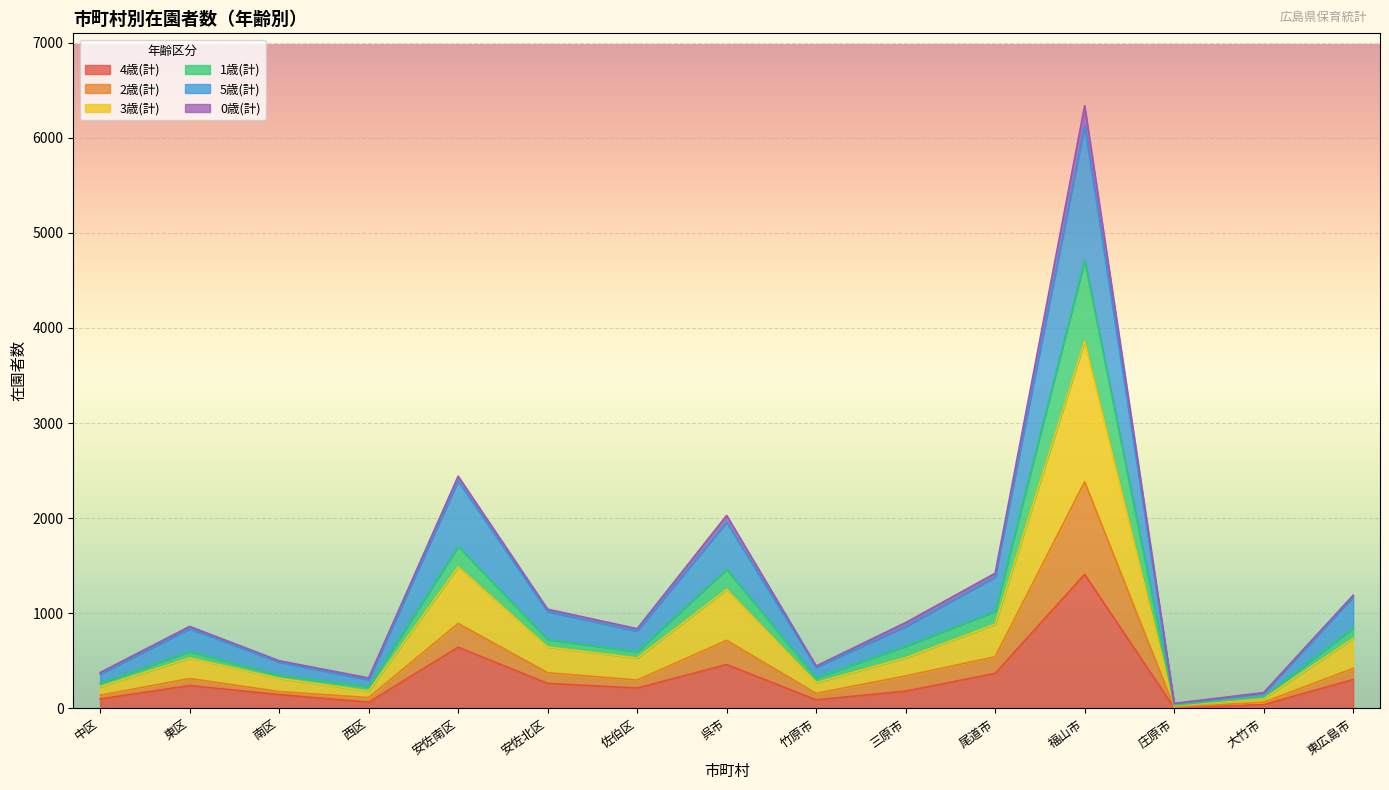

The 4歳(計) series shows 263 at 安佐北区. True or false?

True